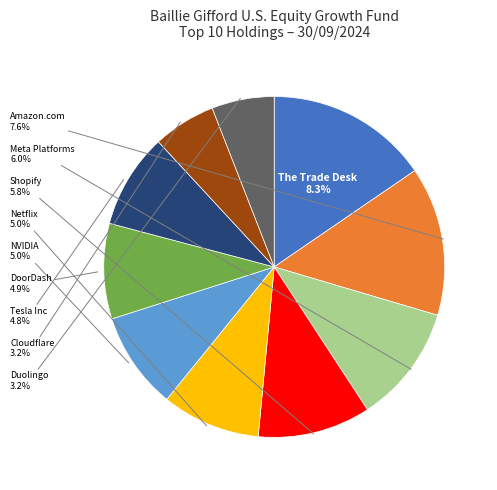

Which slice is the largest?

The Trade Desk